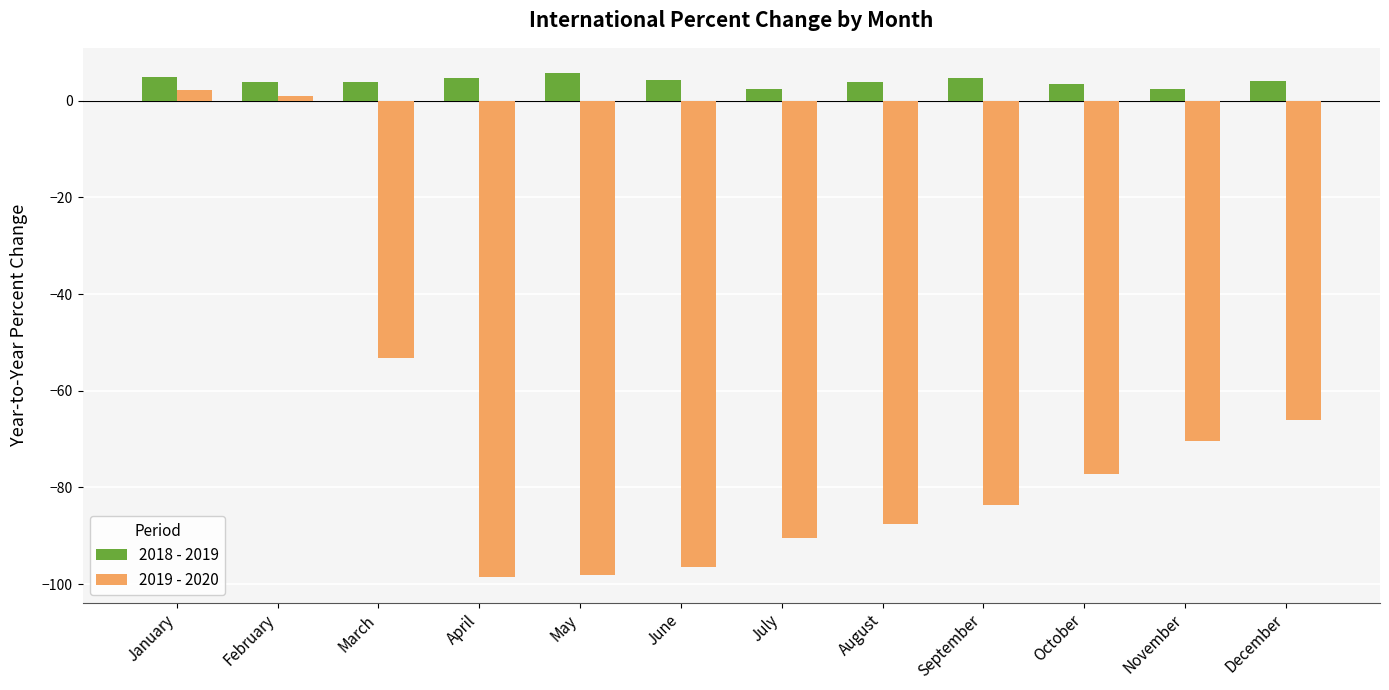

True or false: 2019 - 2020 has a value of -161.3 at May.

False